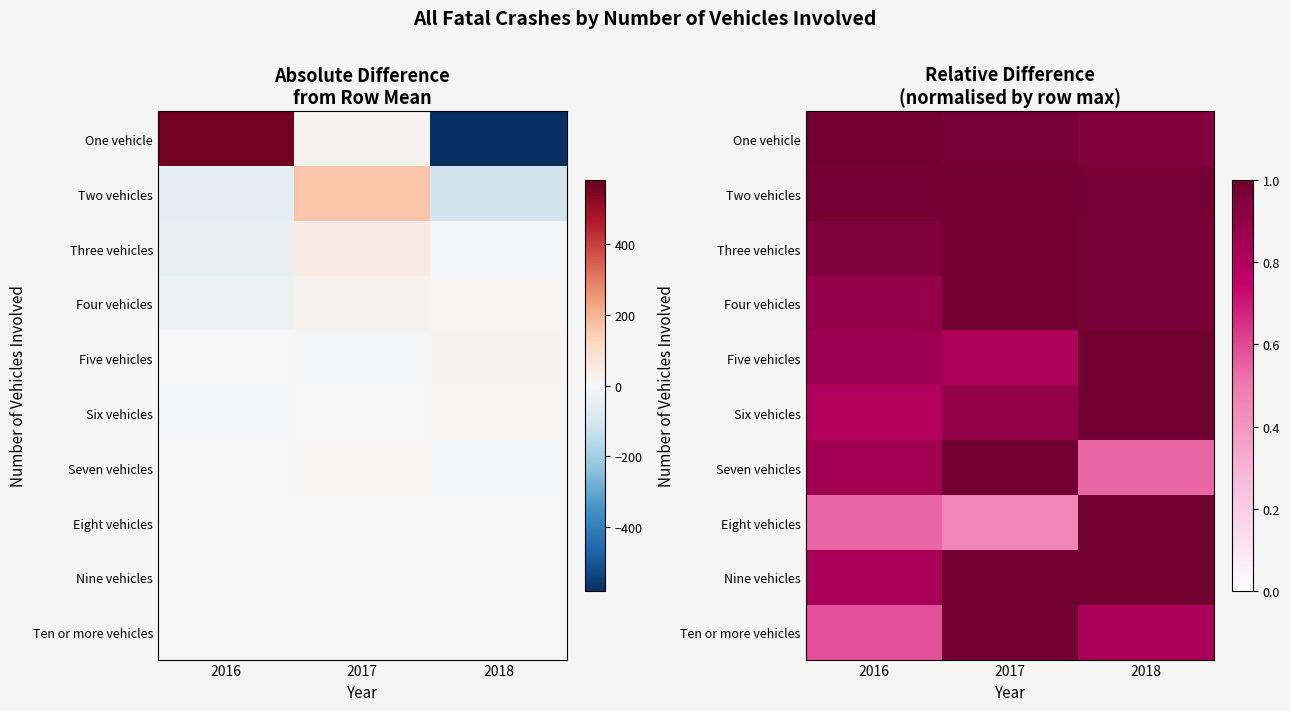

What is the spread (max minus min) of values at 2017?

0.5